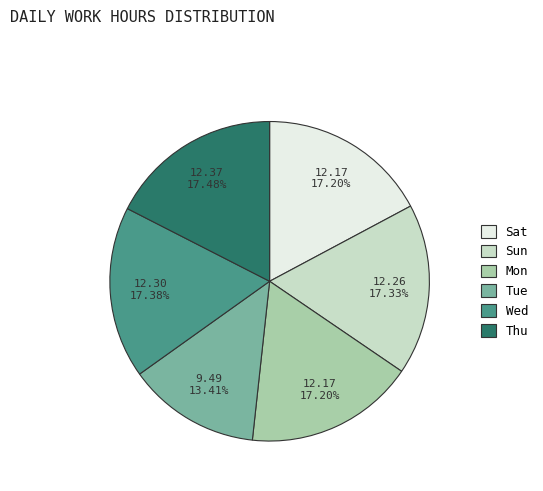

To the nearest percent, what portion does Mon represent?

17%